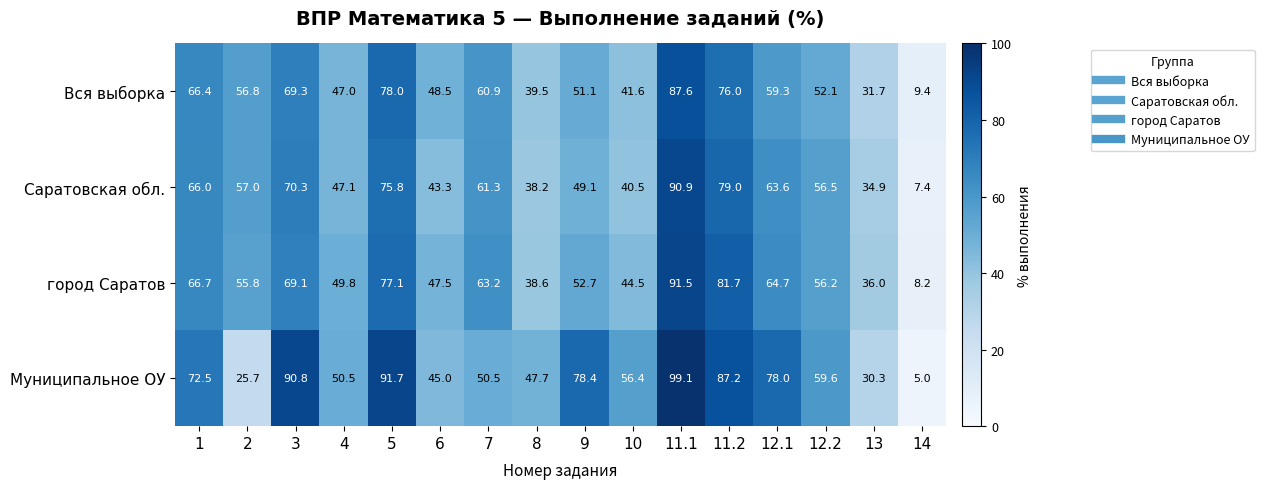

Is the value of Муниципальное ОУ at 8 greater than the value of Вся выборка at 14?

Yes